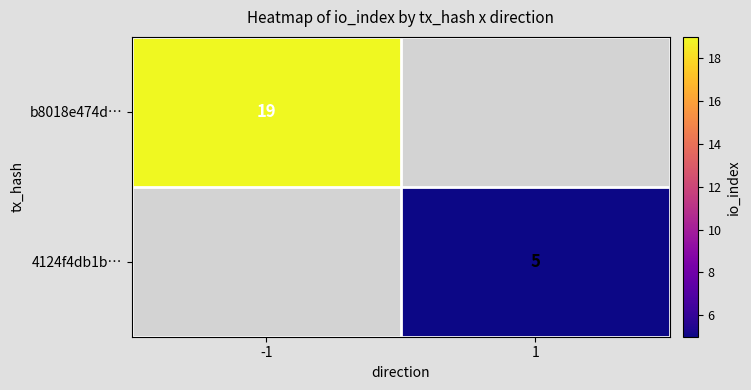

The value of 4124f4db1b… at 1 is 8. True or false?

False